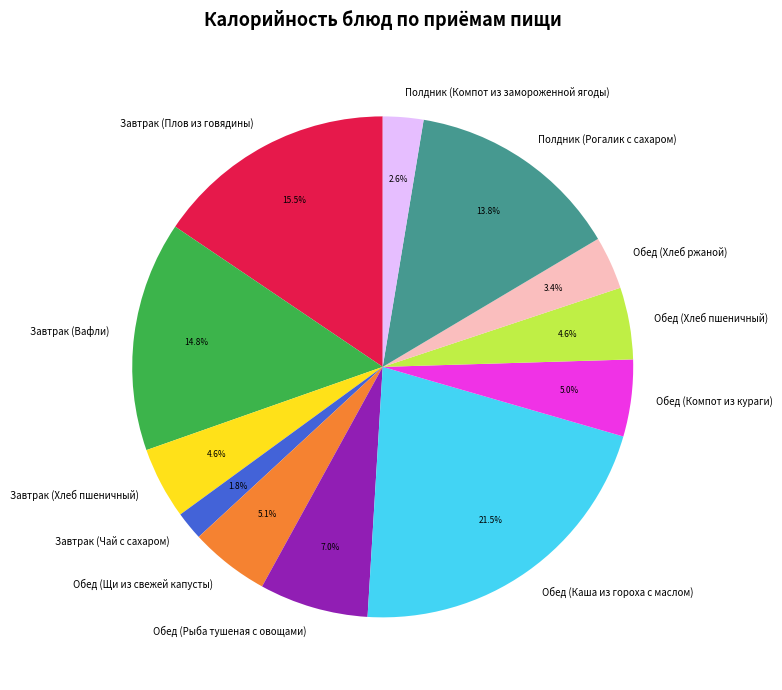

Between Обед (Хлеб ржаной) and Обед (Рыба тушеная с овощами), which is larger?

Обед (Рыба тушеная с овощами)